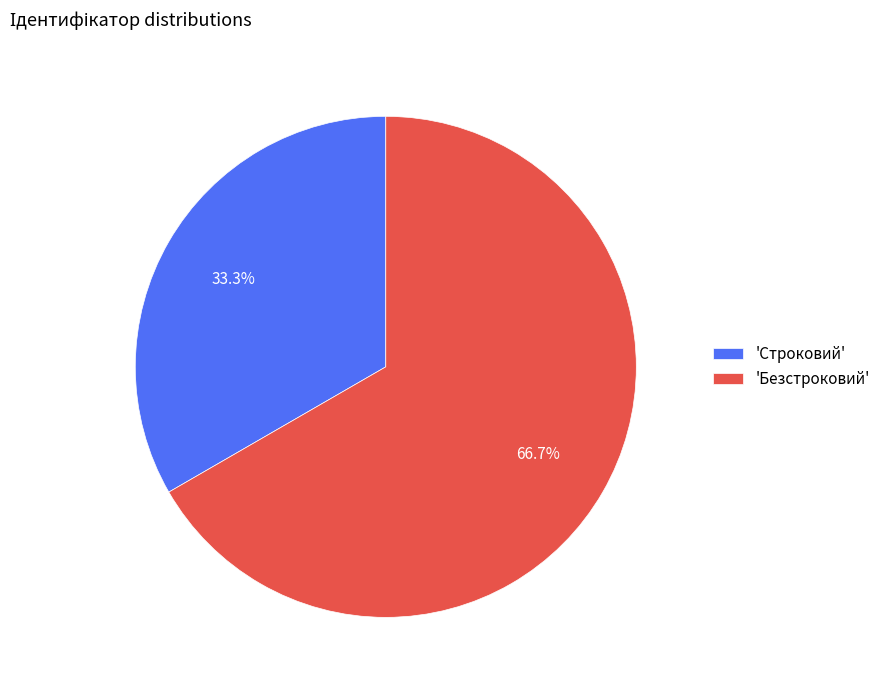

Does 'Строковий' account for over 50% of the chart?

No